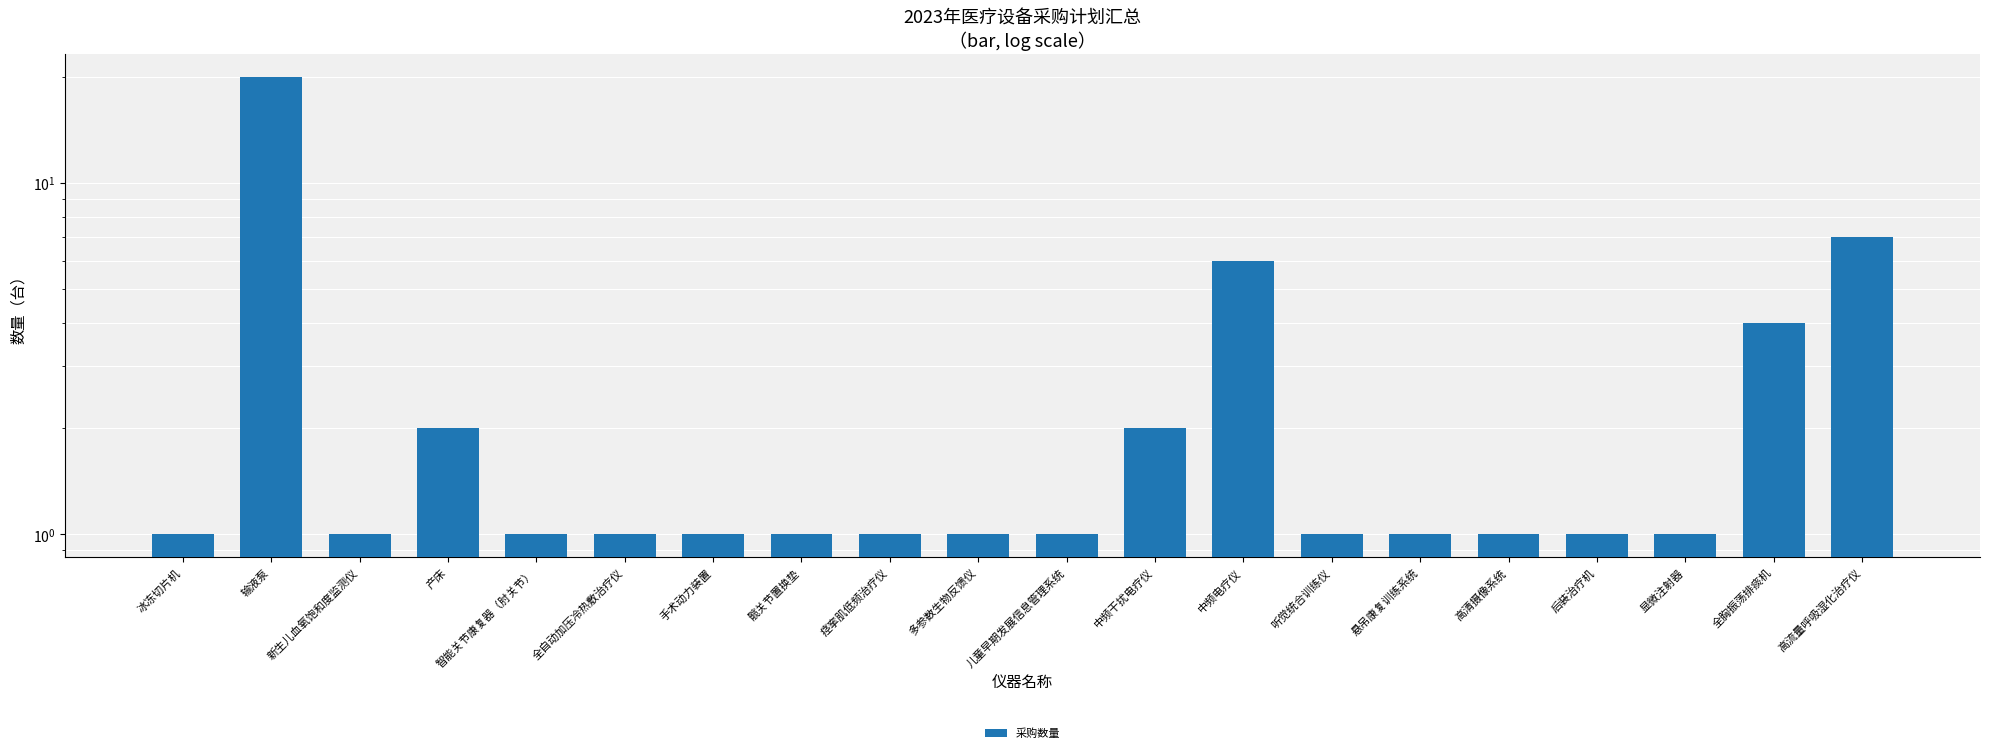

What is the change in value from 新生儿血氧饱和度监测仪 to 产床?

+1